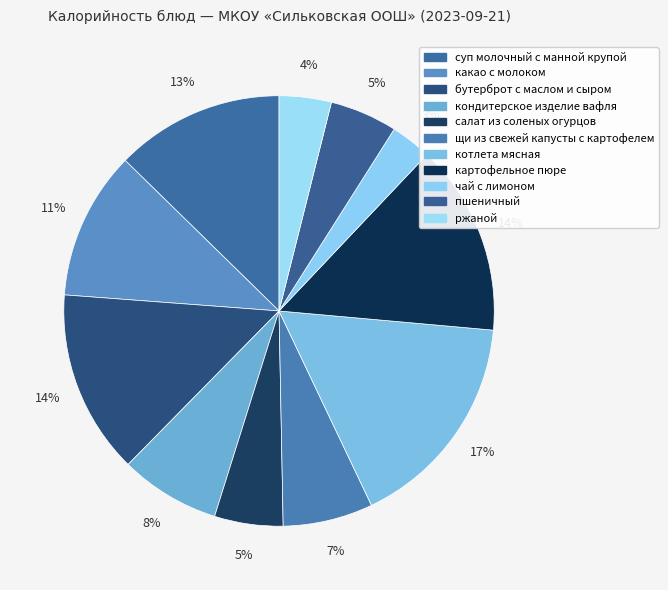

Is there a majority slice in this chart?

No